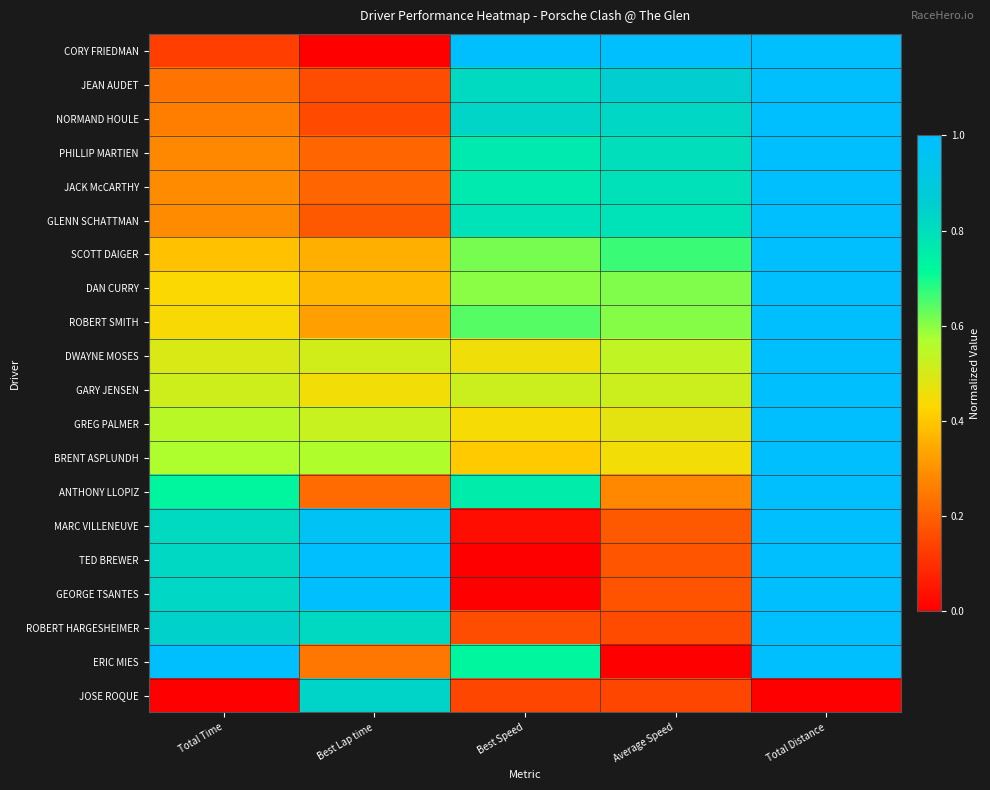

Which series changed the most between Total Time and Best Lap time?

JOSE ROQUE